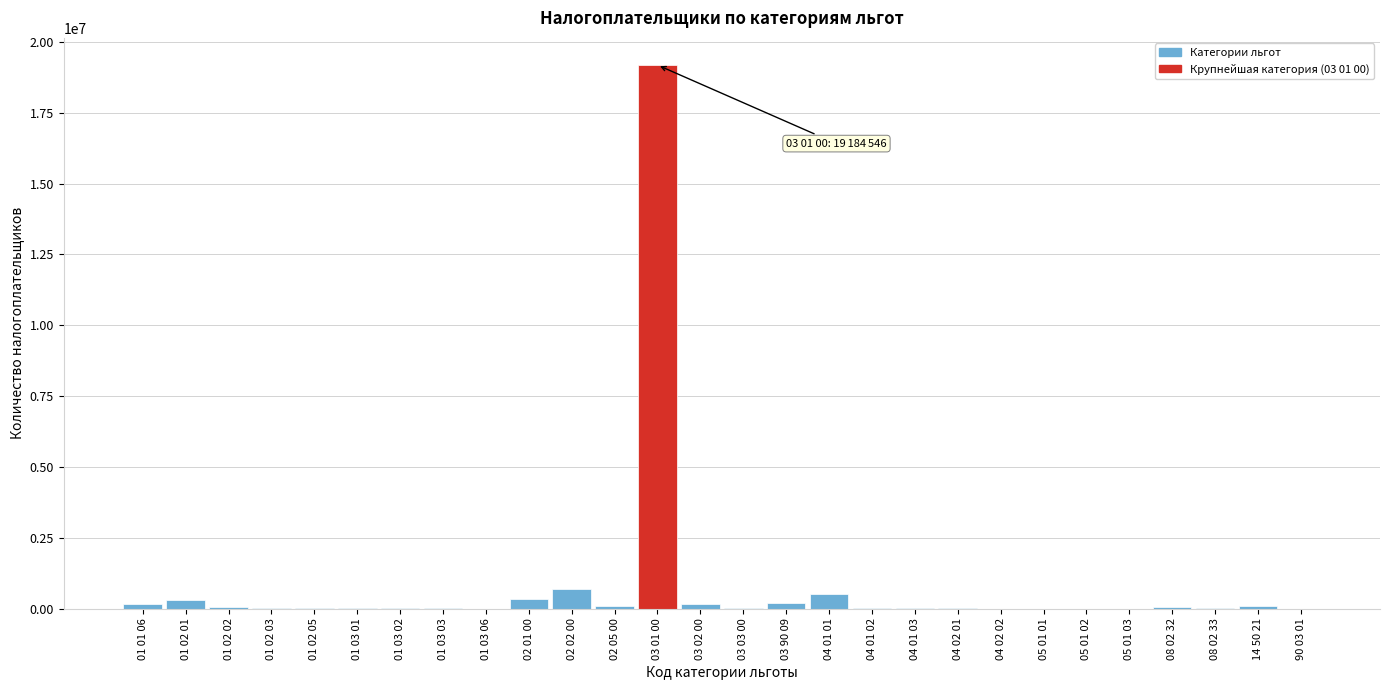

Which category has the highest value across all series?

03 01 00